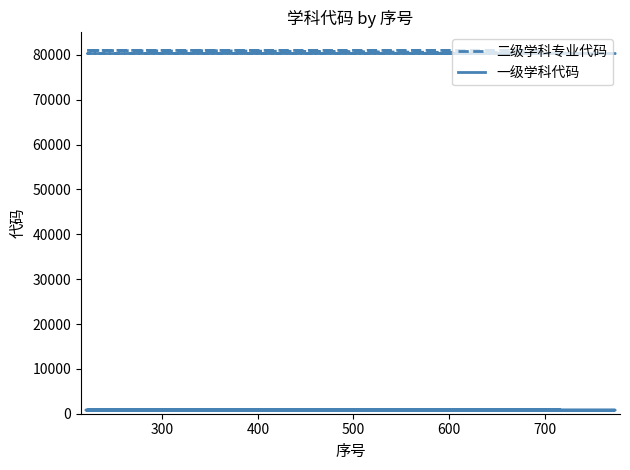

True or false: 二级学科专业代码 has more than 2 points higher than both neighbors.

False